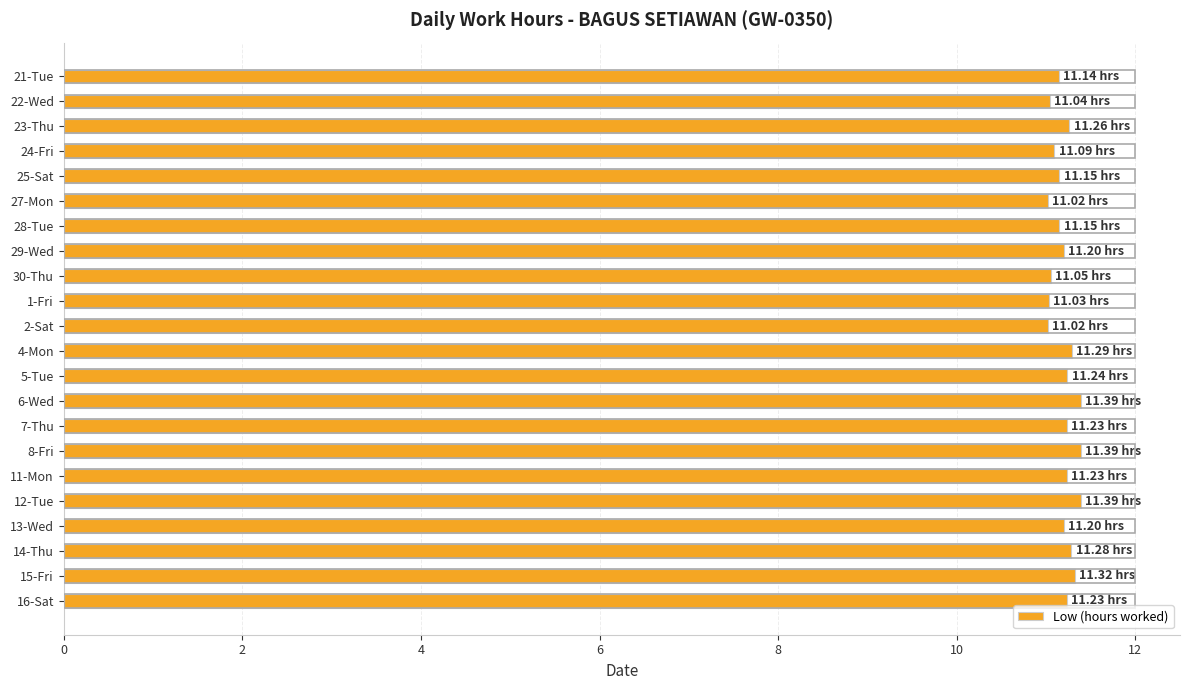

Between 8-Fri and 21-Tue, which is larger?

8-Fri